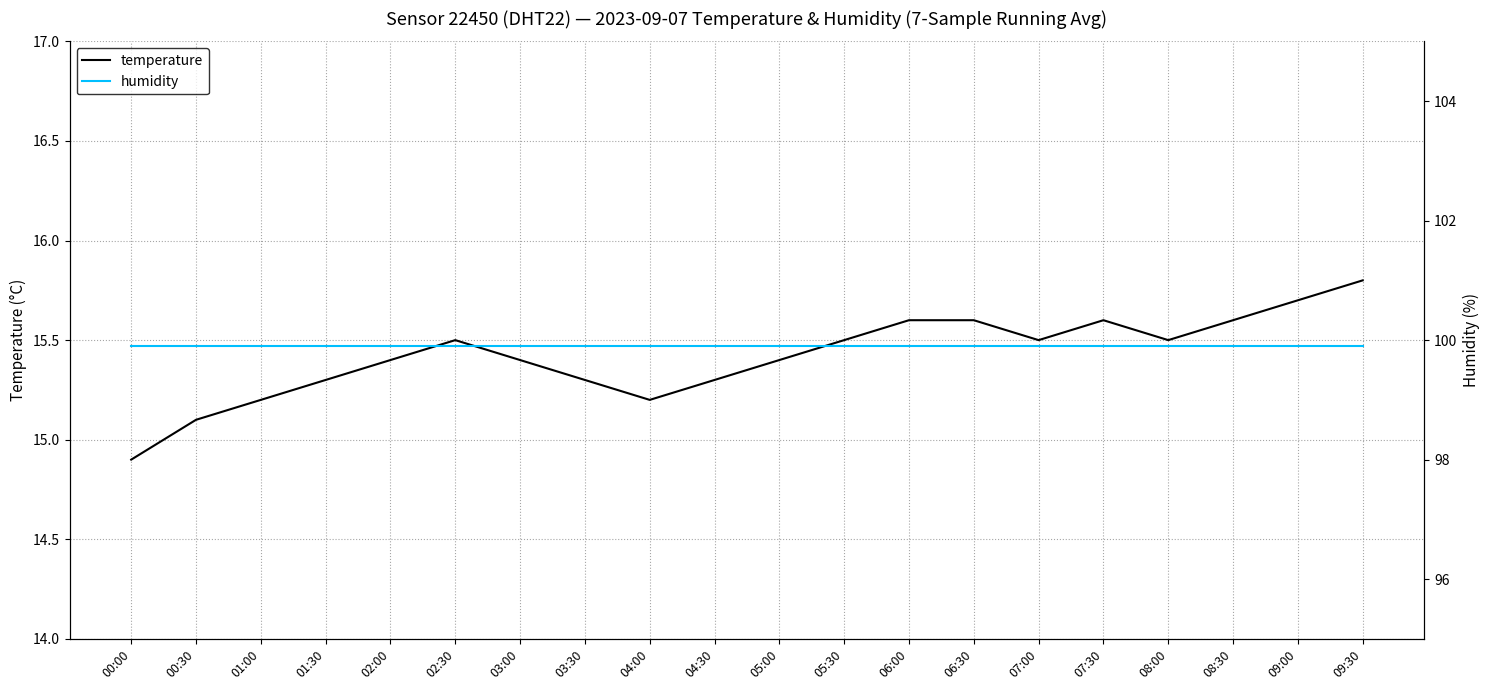

What position from the left is 05:30?

12